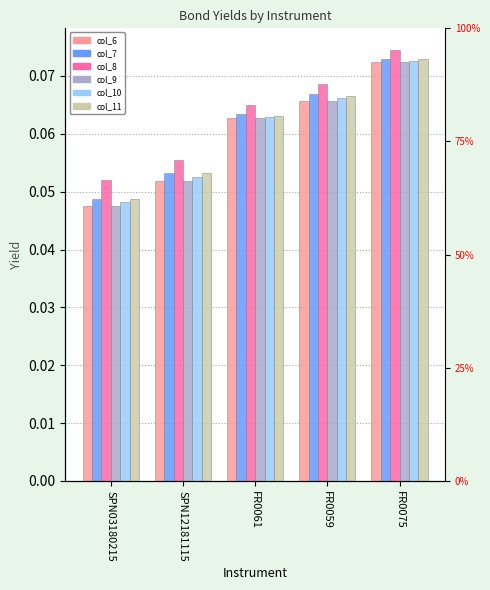

What is the label of the 4th bar from the right?

SPN12181115